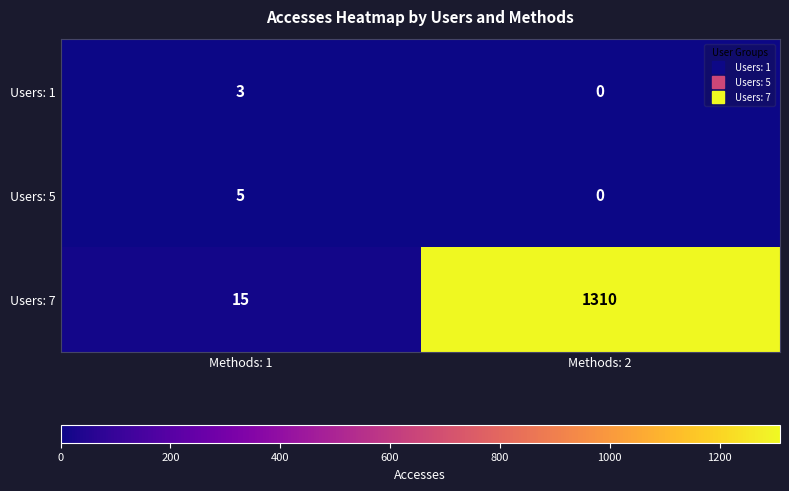

What is the difference between the highest and lowest values at Methods: 2?

1310